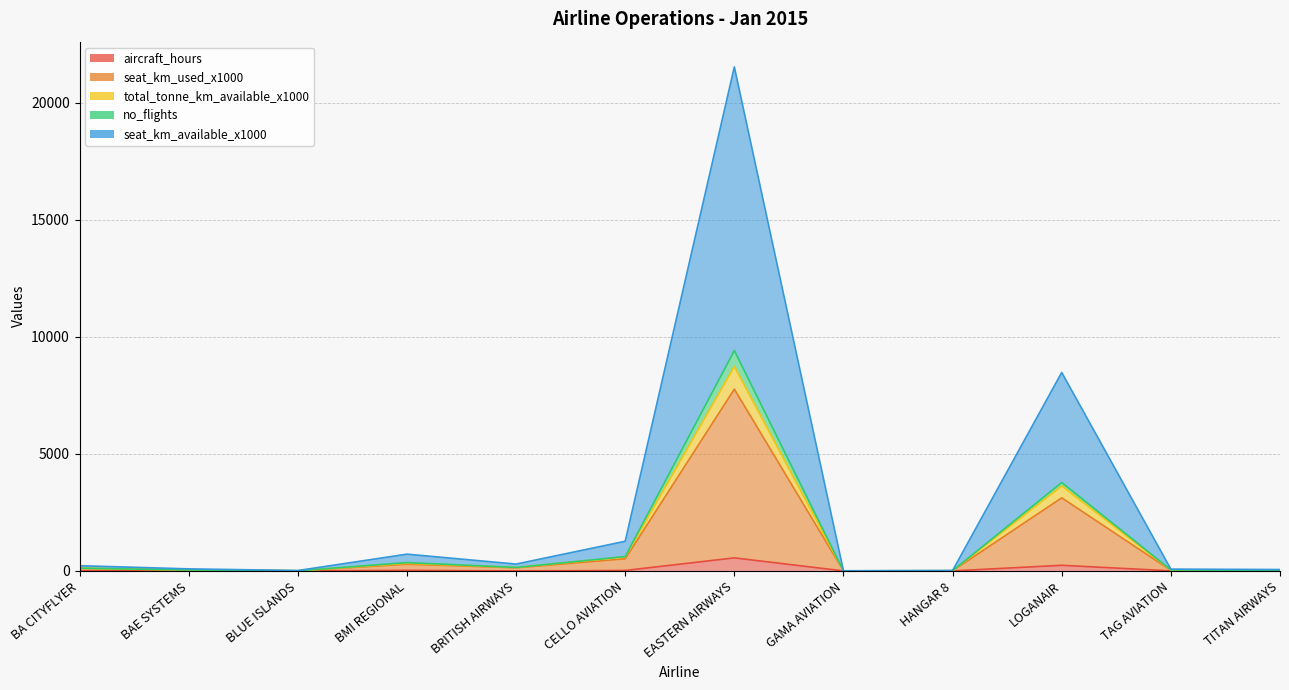

Is the value of seat_km_used_x1000 at LOGANAIR greater than the value of total_tonne_km_available_x1000 at GAMA AVIATION?

Yes